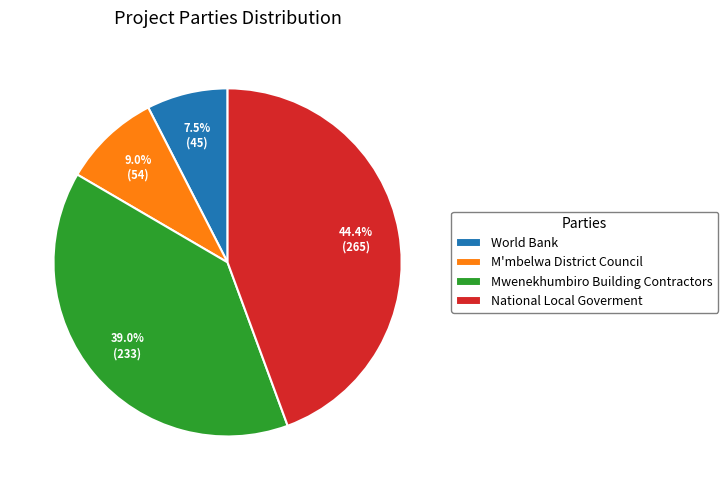

Do Mwenekhumbiro Building Contractors and National Local Goverment together represent more than half of the pie?

Yes